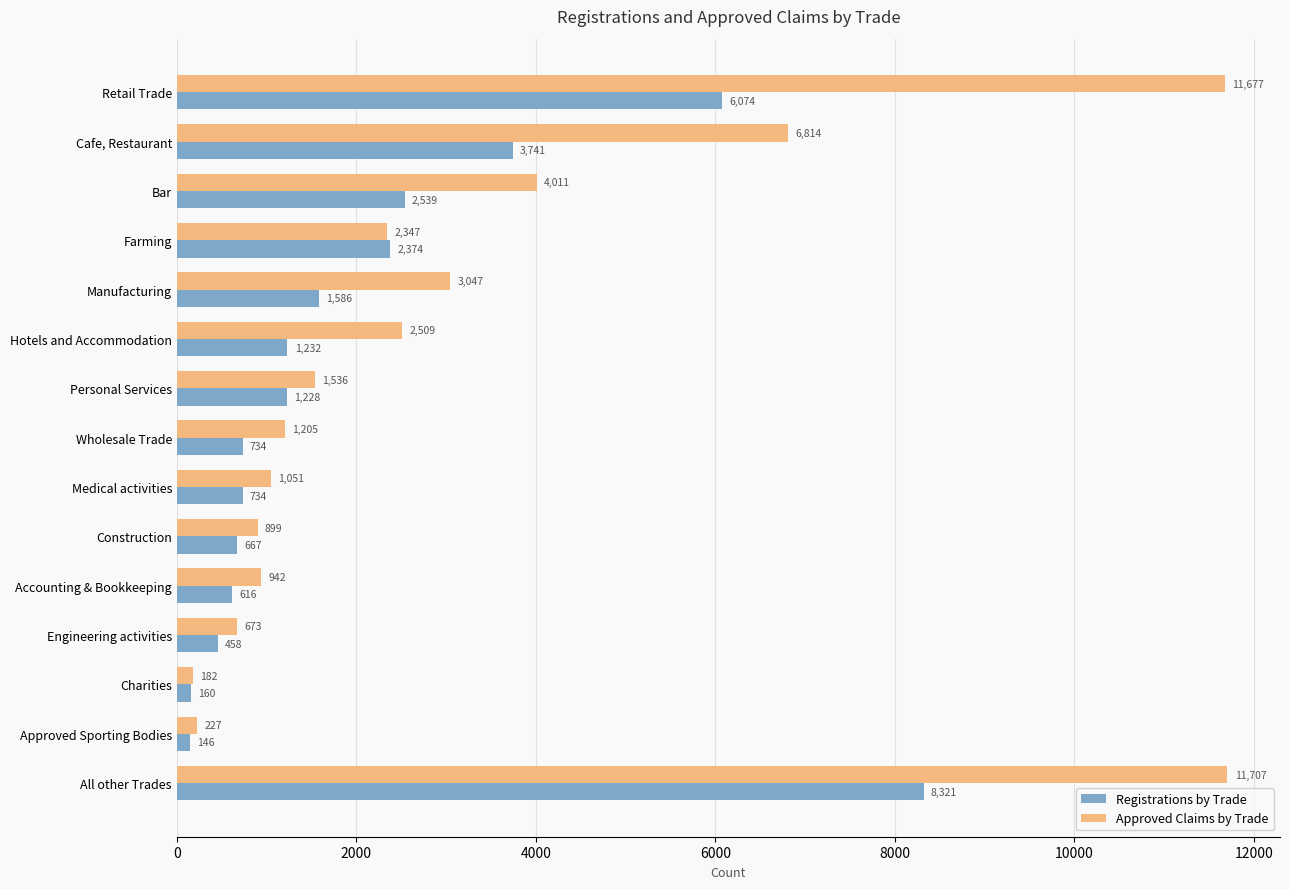

Which label corresponds to the smallest value in the chart?

Approved Sporting Bodies